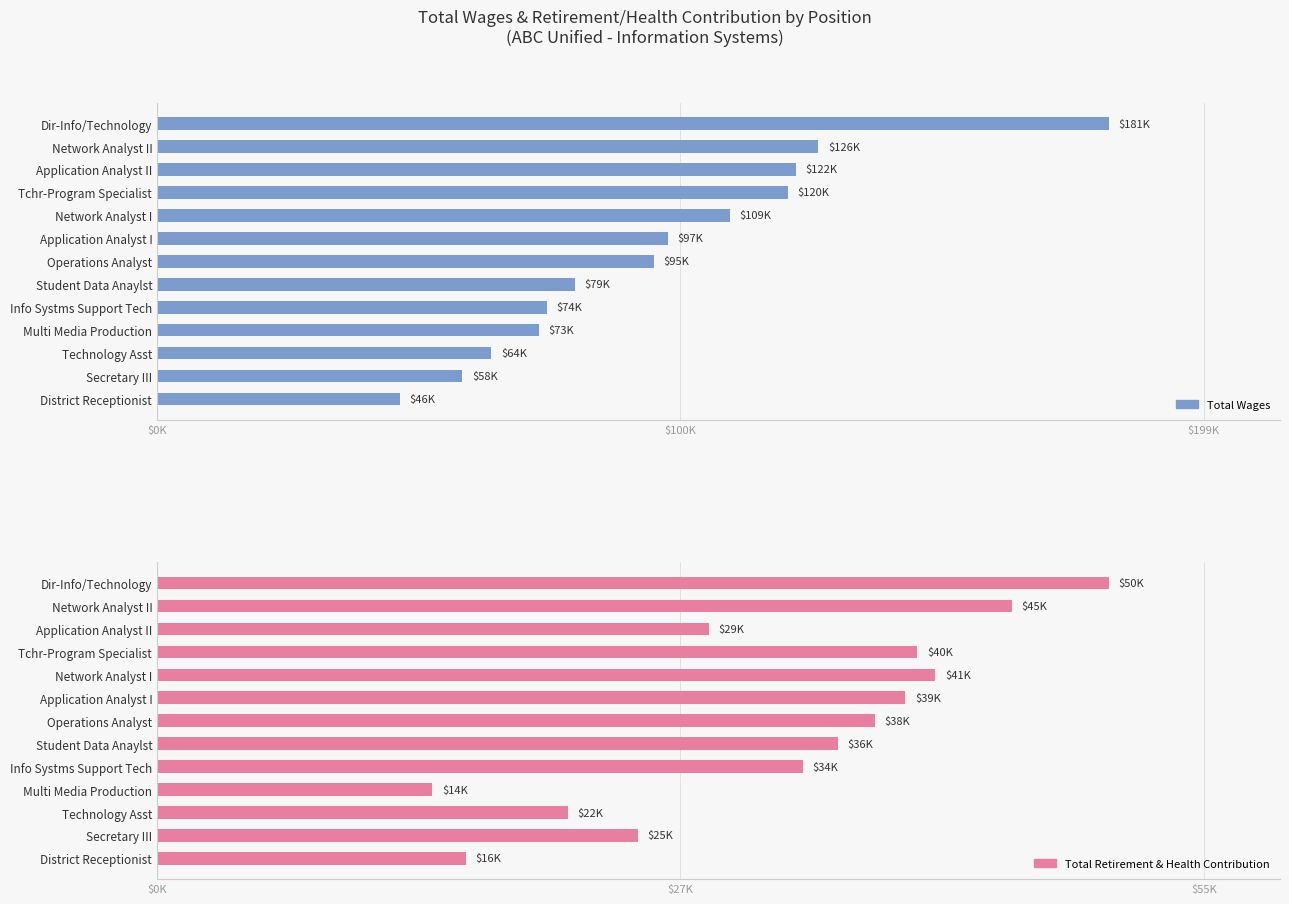

What is the minimum value shown in the chart?

14420